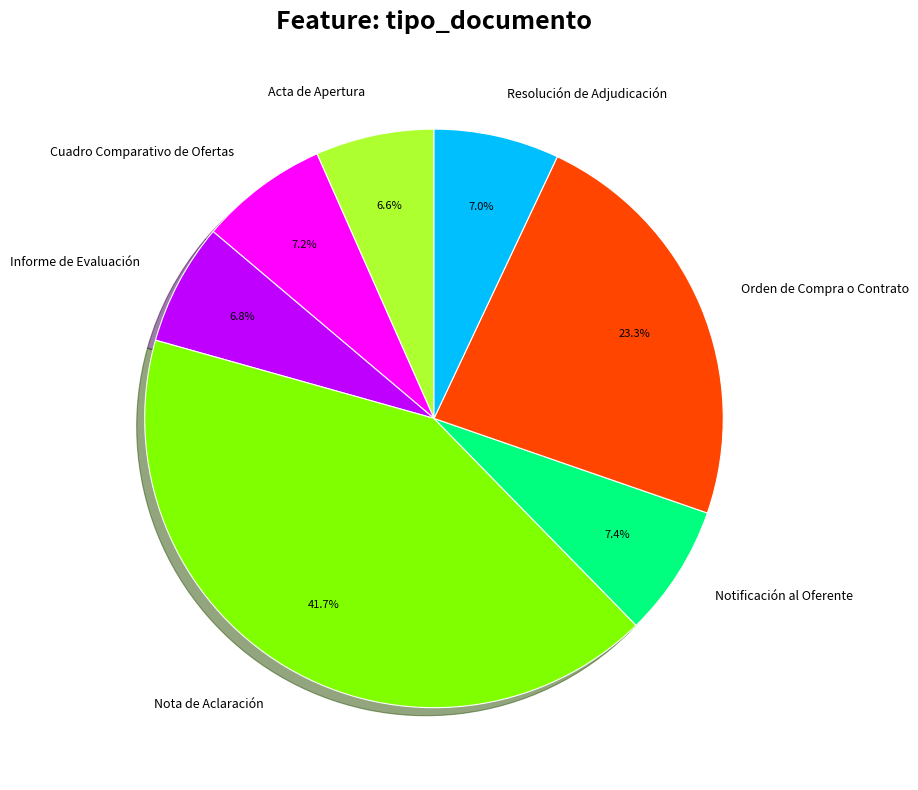

To the nearest percent, what is the combined percentage of Notificación al Oferente and Nota de Aclaración?

49%